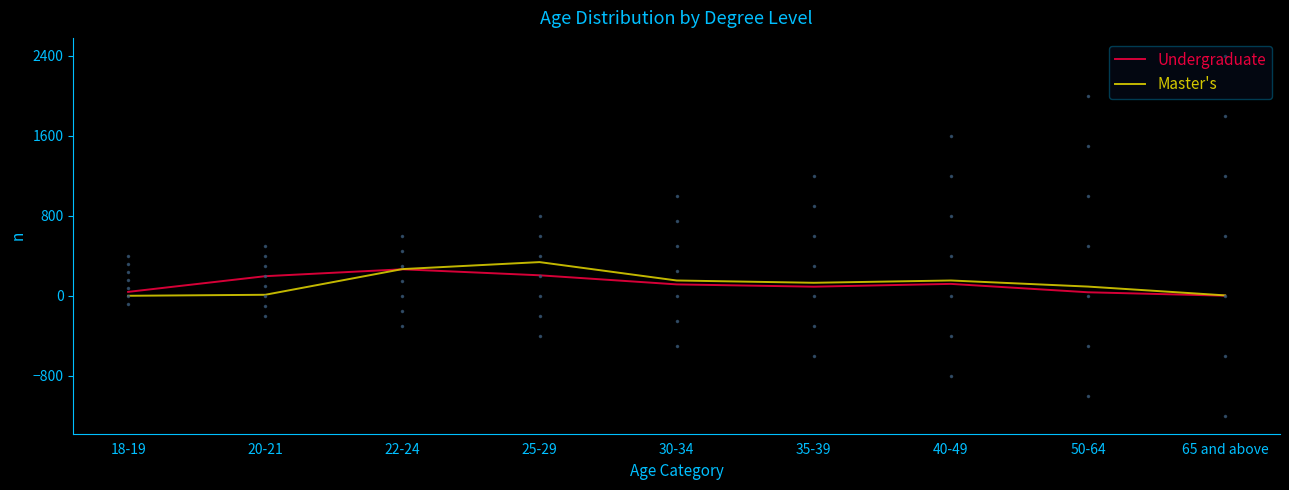

What are all the series names shown in the legend?

Undergraduate, Master's